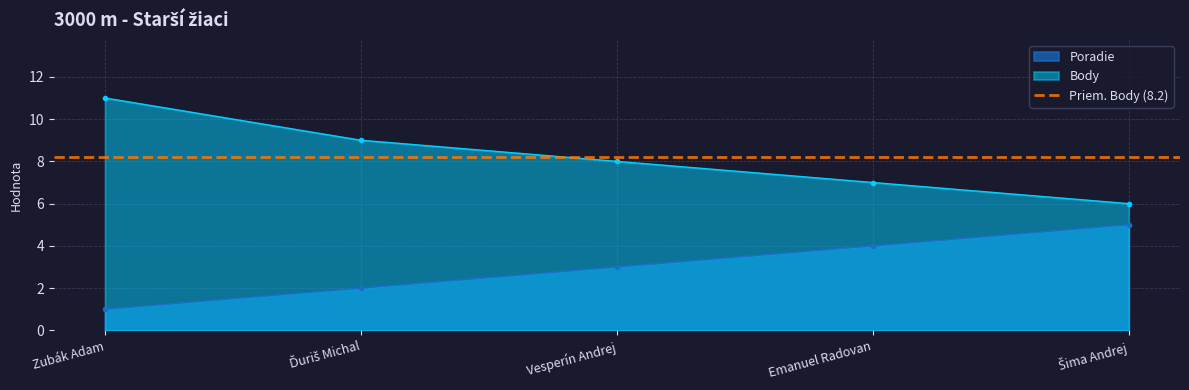

List the series in order of their peak value, highest first.

Body, Poradie